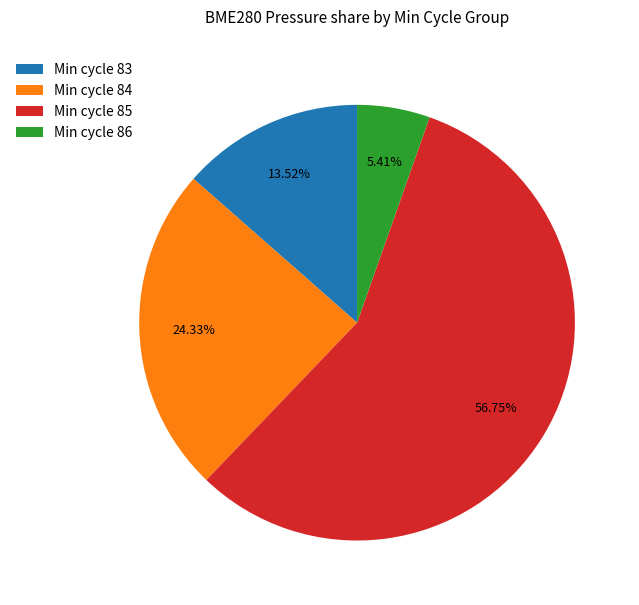

Rank the categories by value from highest to lowest.

Min cycle 85, Min cycle 84, Min cycle 83, Min cycle 86